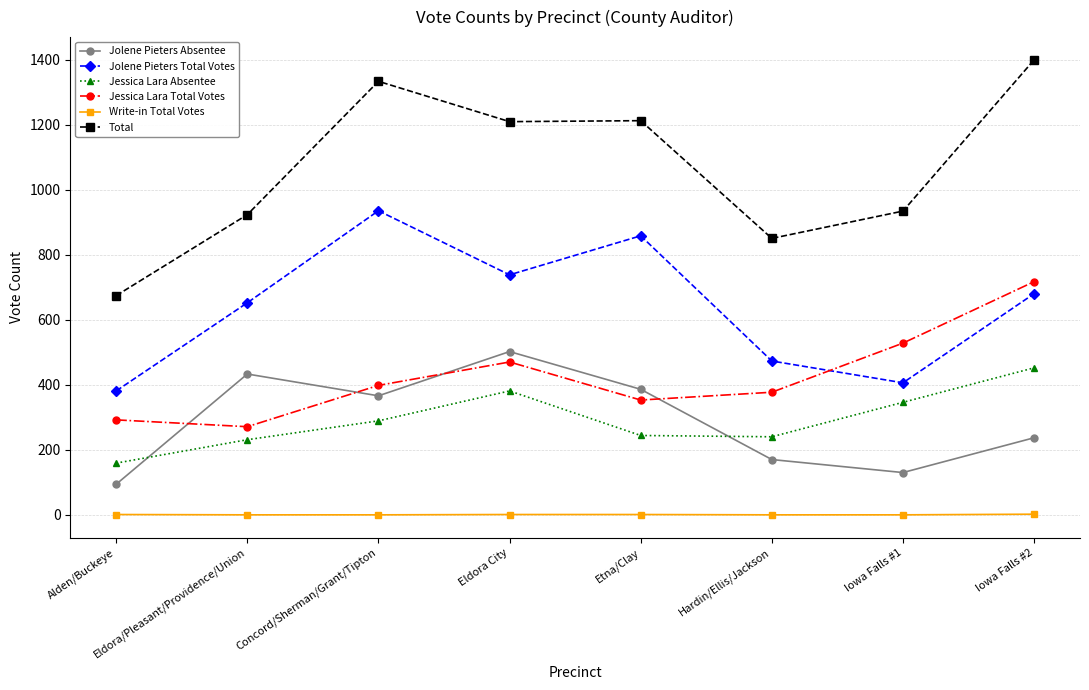

Which label corresponds to the largest value in the chart?

Iowa Falls #2